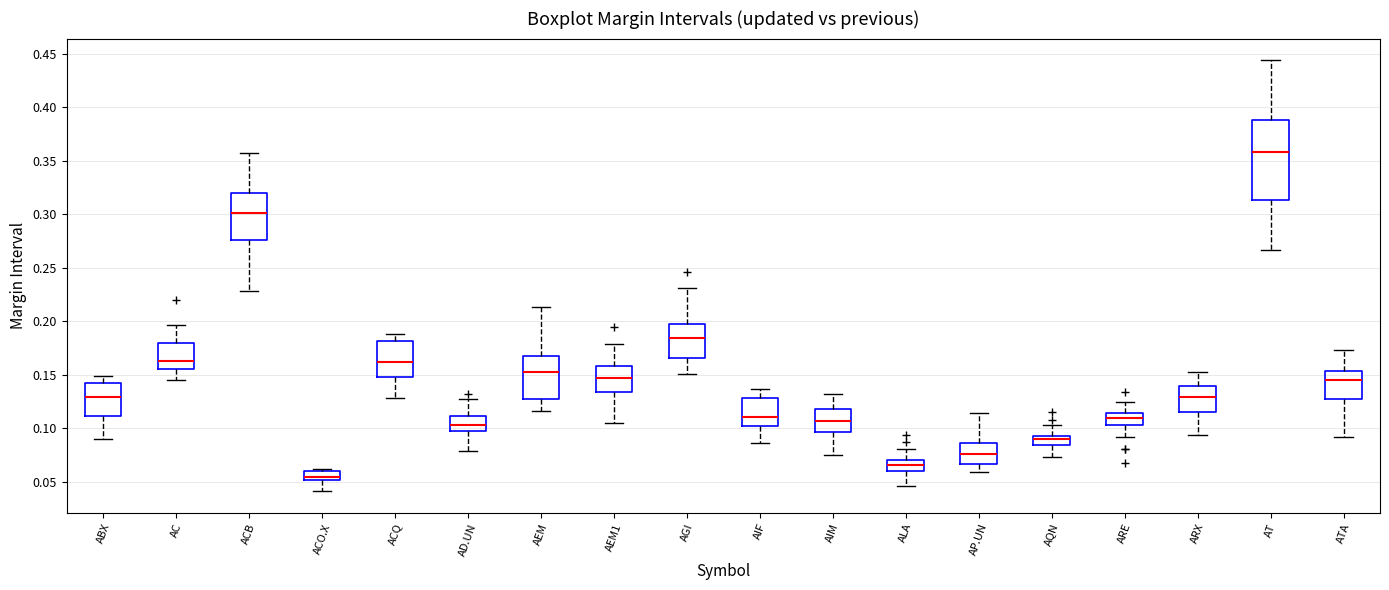

Comparing the boxes themselves (not the whiskers), which one is the tallest?

AT